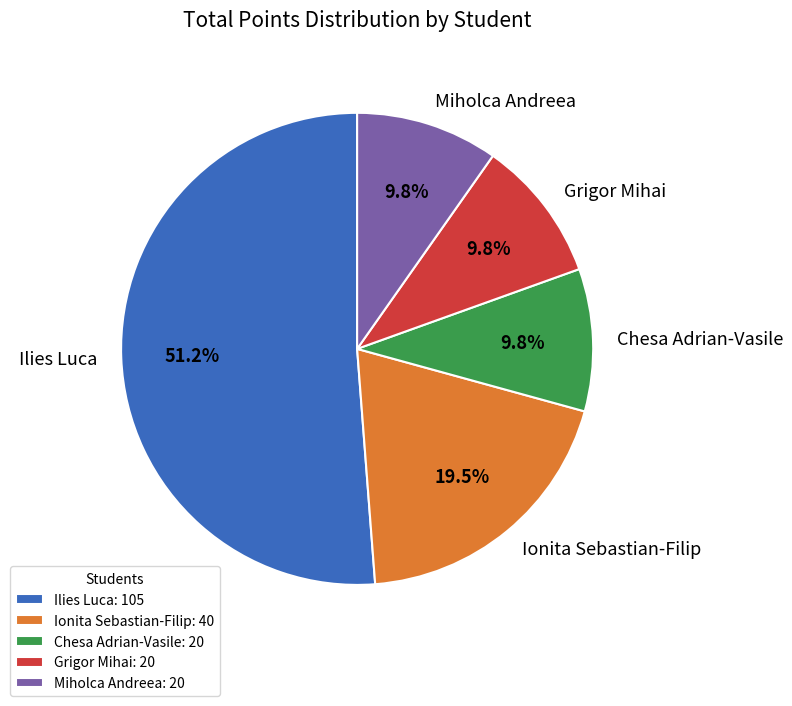

Combined, do Ionita Sebastian-Filip and Chesa Adrian-Vasile account for over 50%?

No